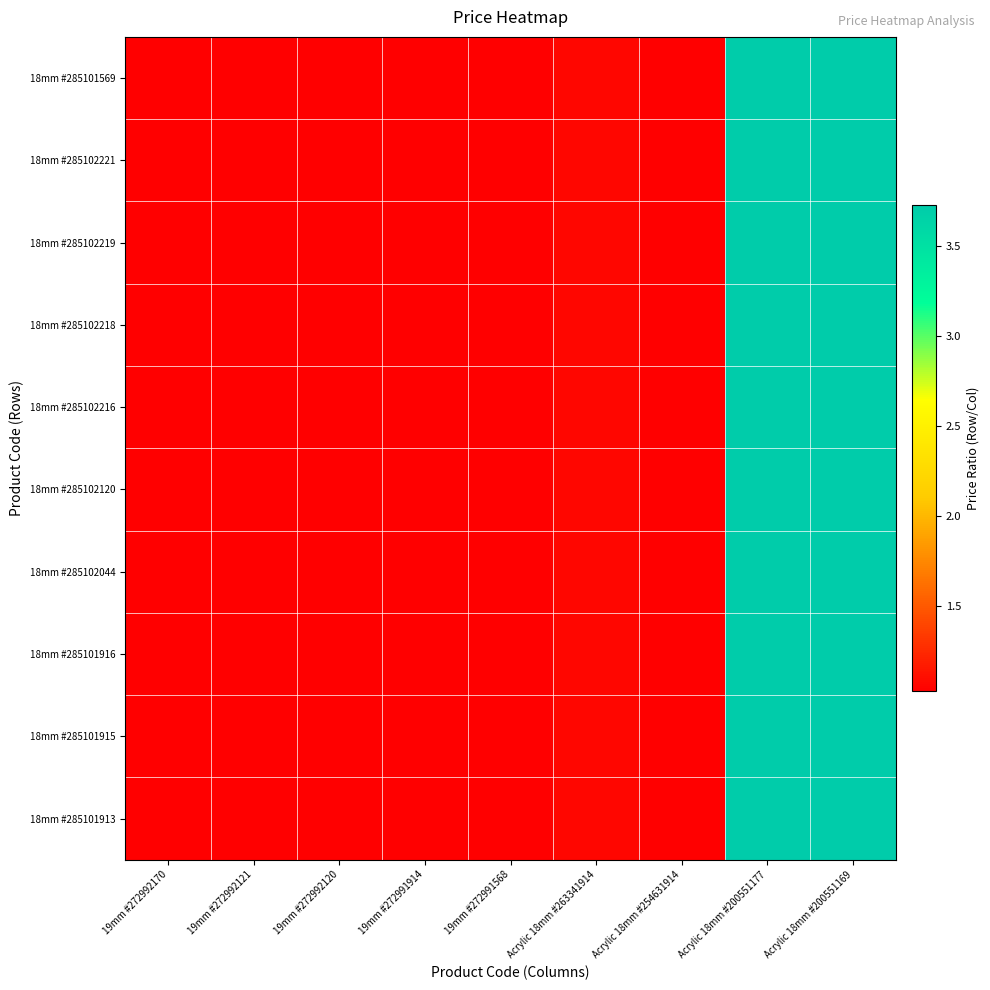

At which category is the sum across all series the highest?

Acrylic 18mm #200551177